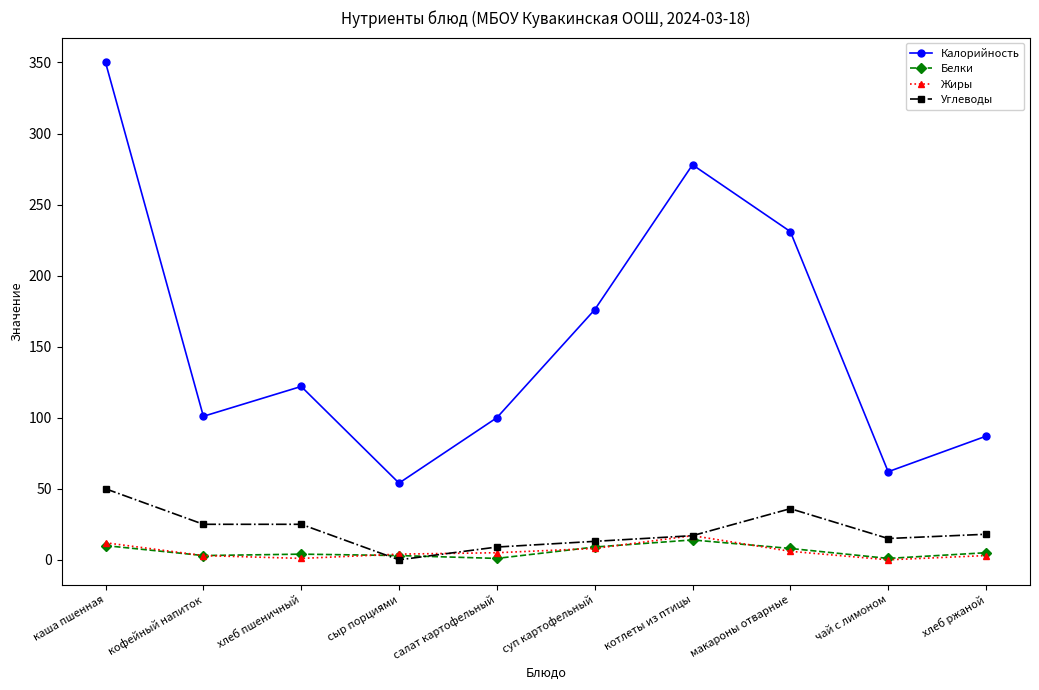

What is the label of the 8th point from the left?

макароны отварные